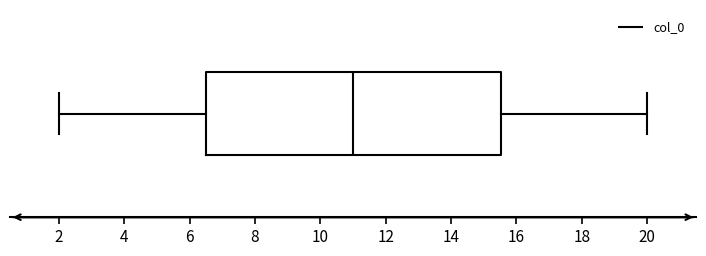

Read this box plot against the x-axis: the position of the median line, the range covered by the box, and the ends of both whiskers. The values are not printed on the chart, so give them approximately, as read against the axis.

median 11.0, box 6.4 to 15.6, whiskers 2.0 to 20.0